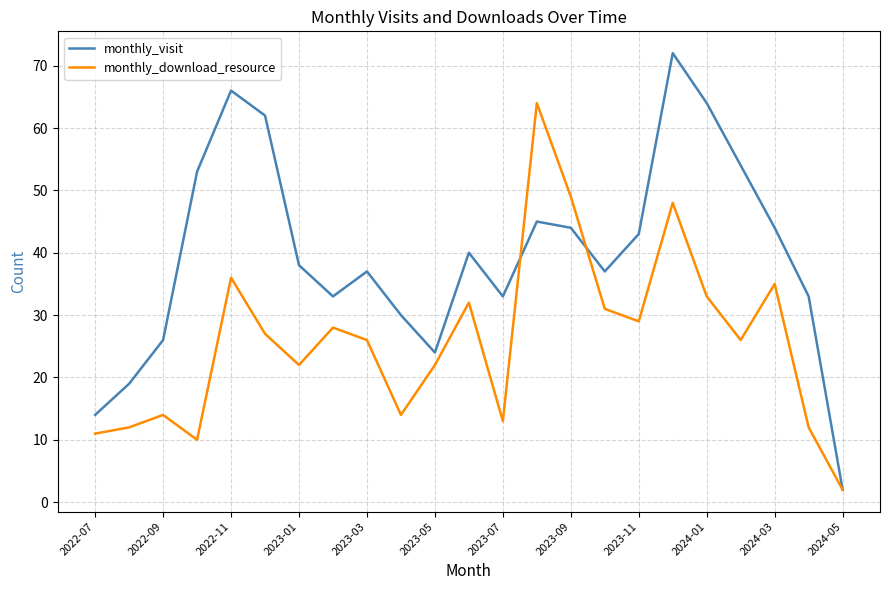

Which series has the largest total across all categories?

monthly_visit